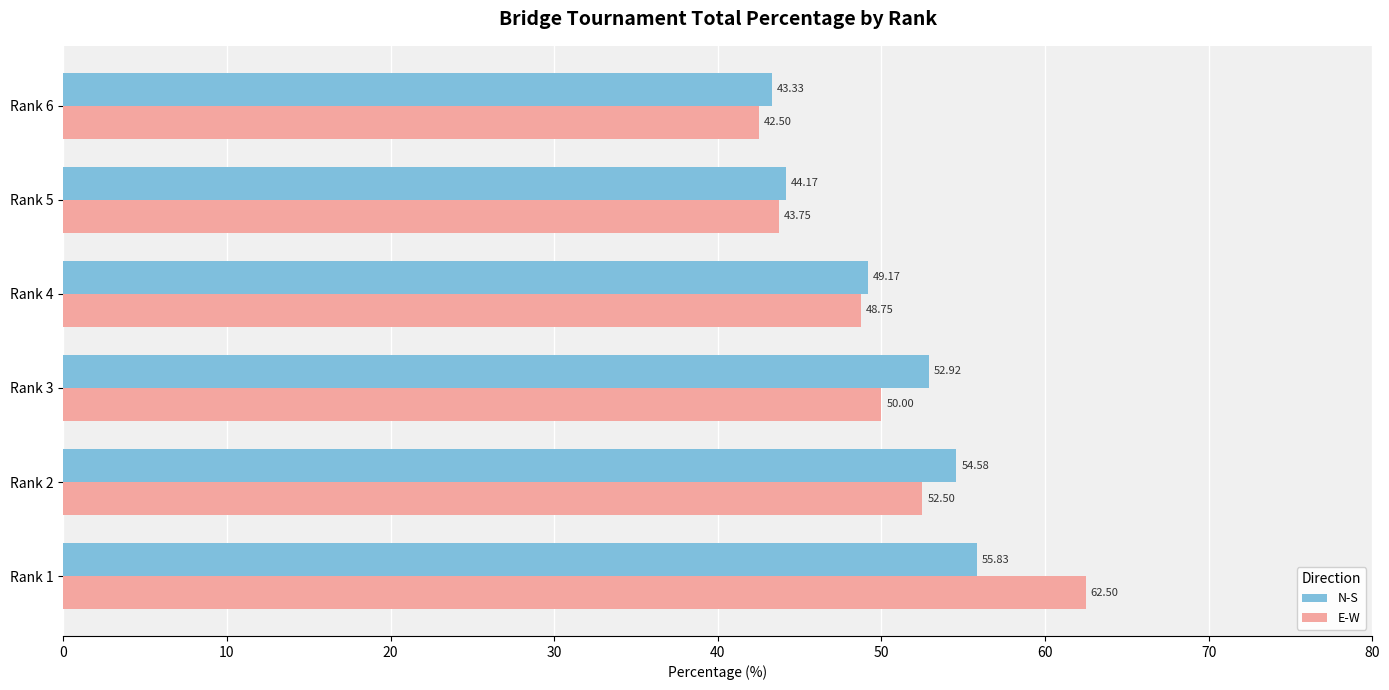

What is the difference between the maximum and minimum values in the N-S series?

12.5